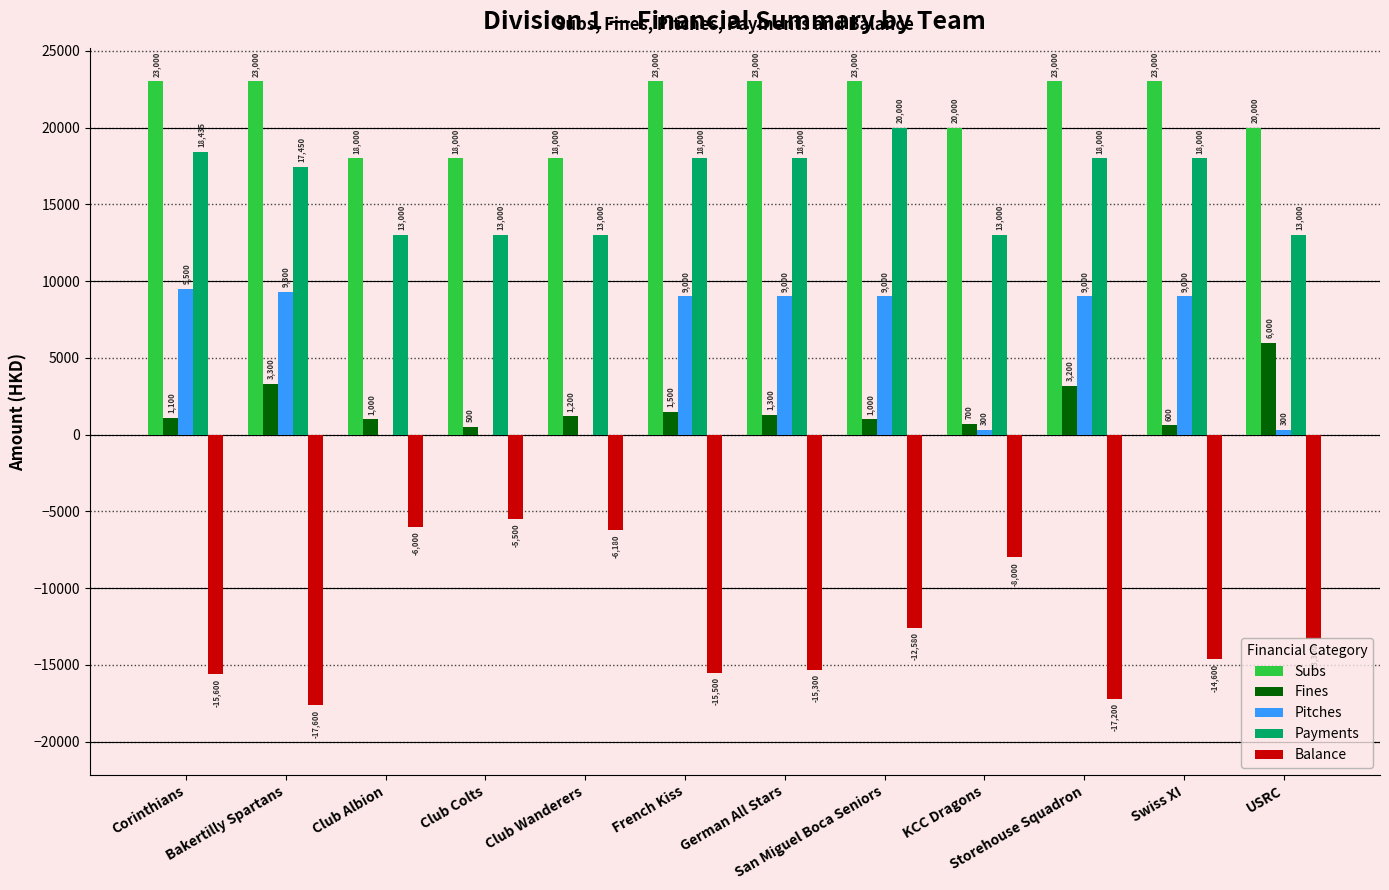

At which label does Pitches reach its peak?

Corinthians